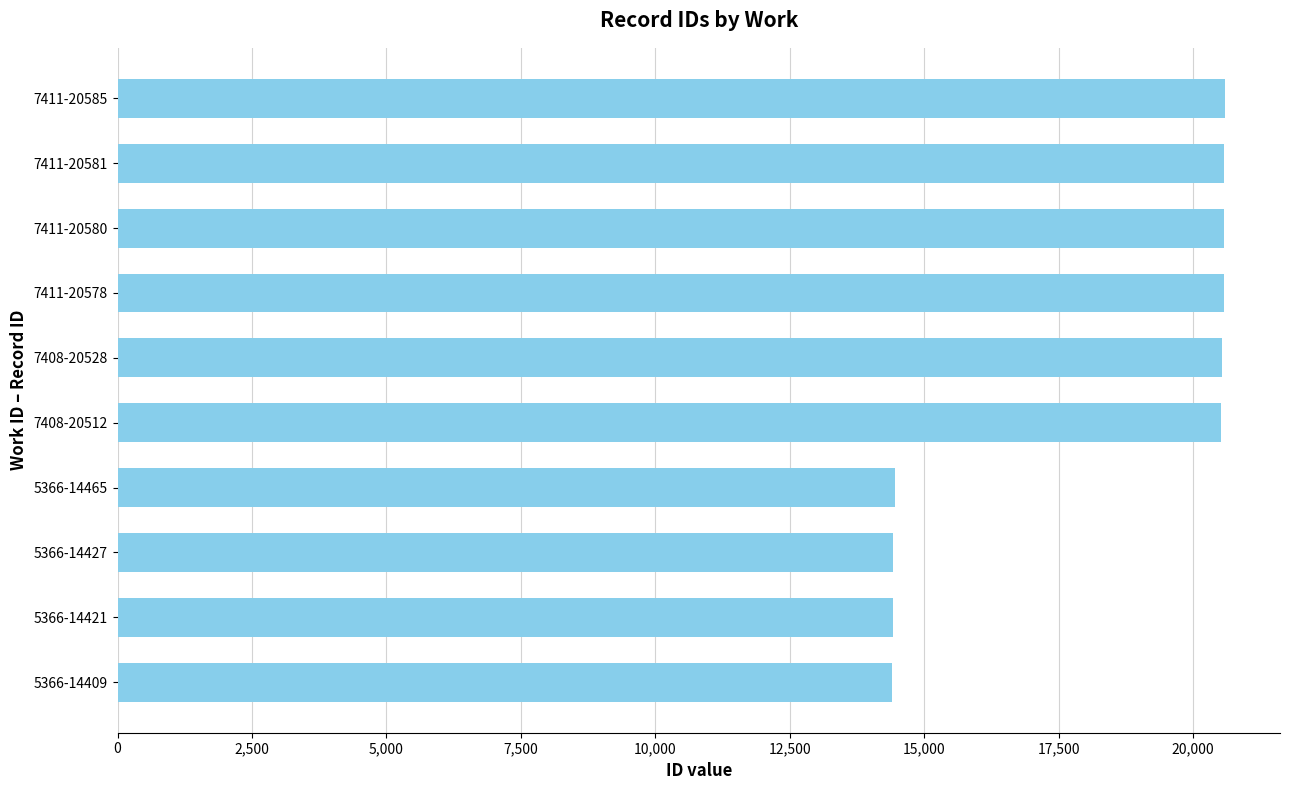

What is the ratio of the value at 5366-14421 to the value at 7411-20581?

0.7